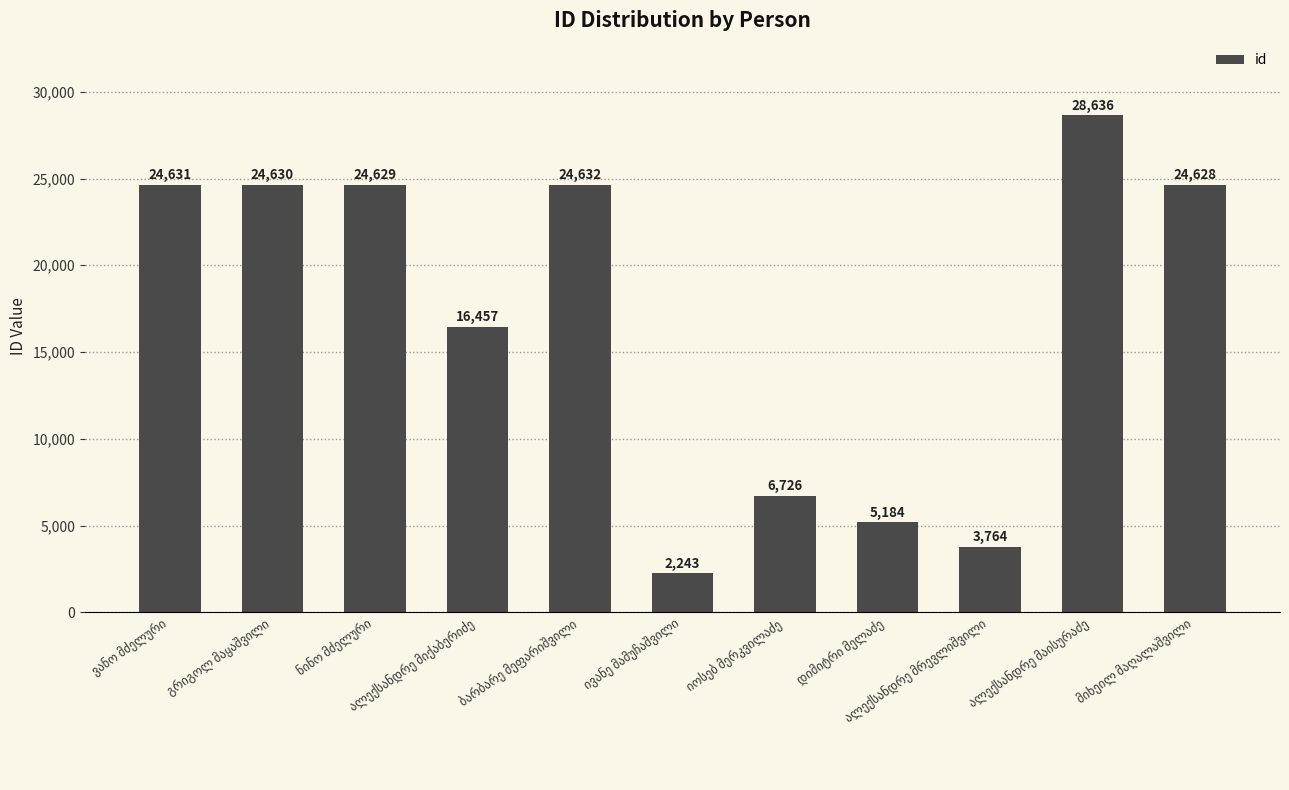

What is the difference between the maximum and minimum values?

26393